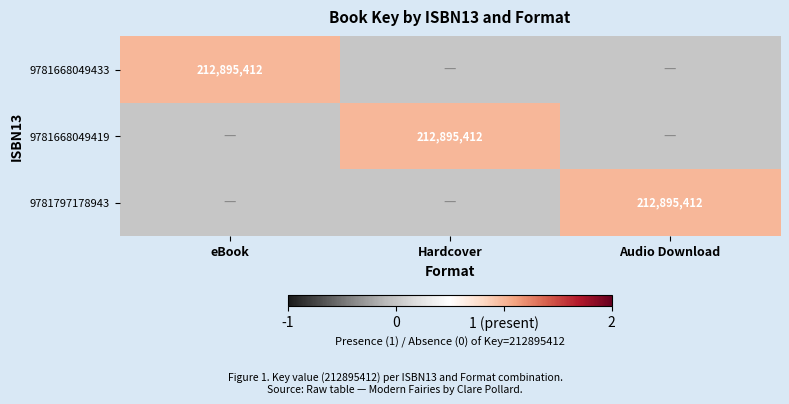

Is it true that 9781668049433 equals 212895412 at eBook?

True